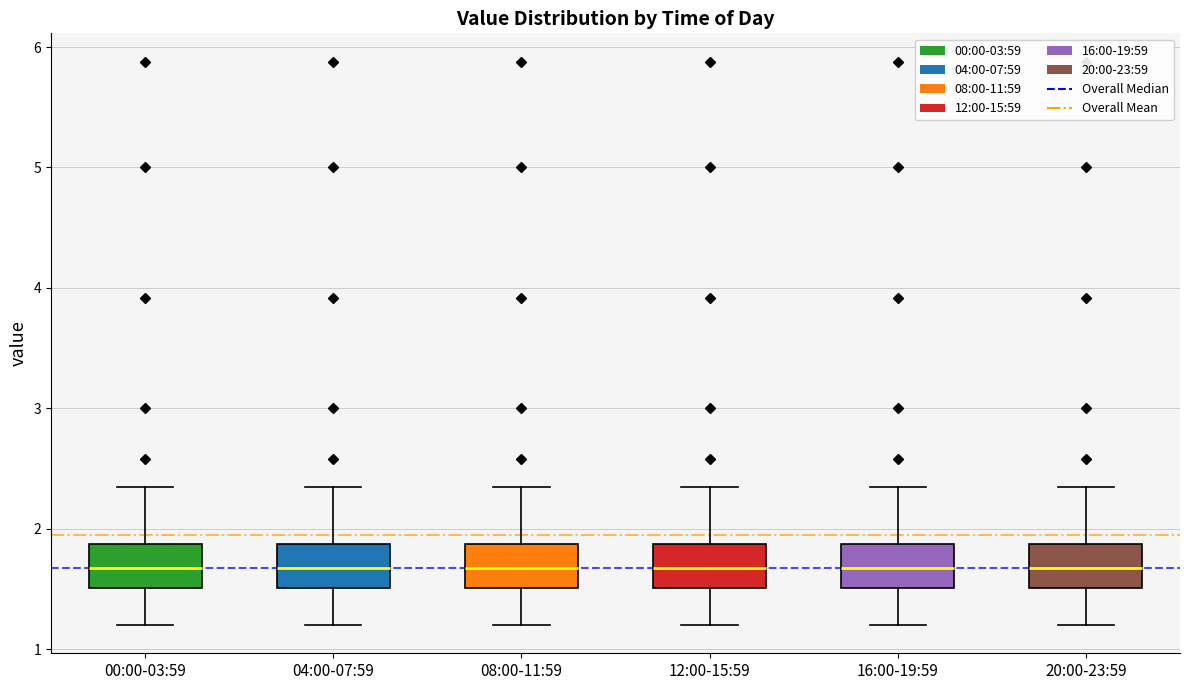

Reading left to right, read every box against the y-axis: the position of its median line, the range the box covers, and the ends of its whiskers. The values are not printed on the chart, so give them approximately, as read against the axis.

00:00-03:59: median 1.7, box 1.5 to 1.9, whiskers 1.2 to 2.4
04:00-07:59: median 1.7, box 1.5 to 1.9, whiskers 1.2 to 2.4
08:00-11:59: median 1.7, box 1.5 to 1.9, whiskers 1.2 to 2.4
12:00-15:59: median 1.7, box 1.5 to 1.9, whiskers 1.2 to 2.4
16:00-19:59: median 1.7, box 1.5 to 1.9, whiskers 1.2 to 2.4
20:00-23:59: median 1.7, box 1.5 to 1.9, whiskers 1.2 to 2.4